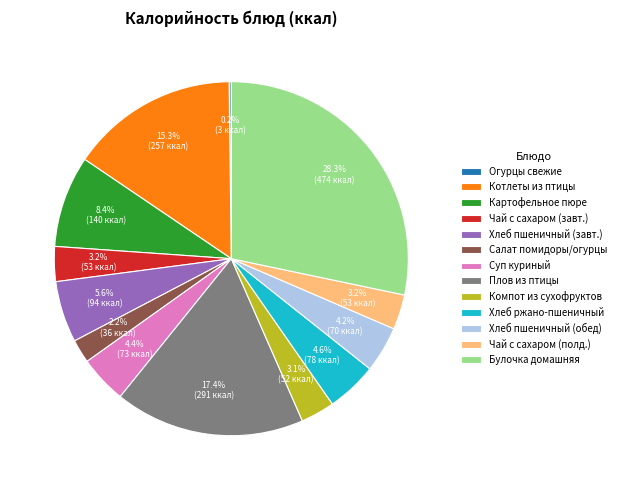

Does any single category account for the majority?

No